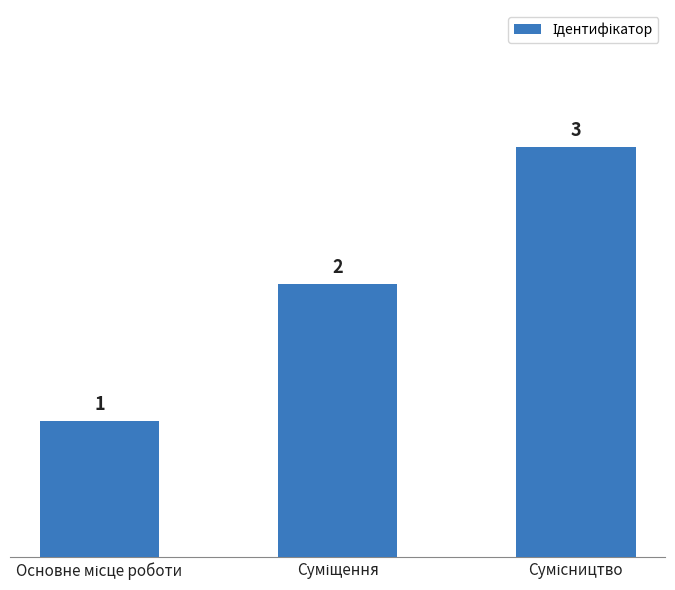

What is the greatest value displayed?

3